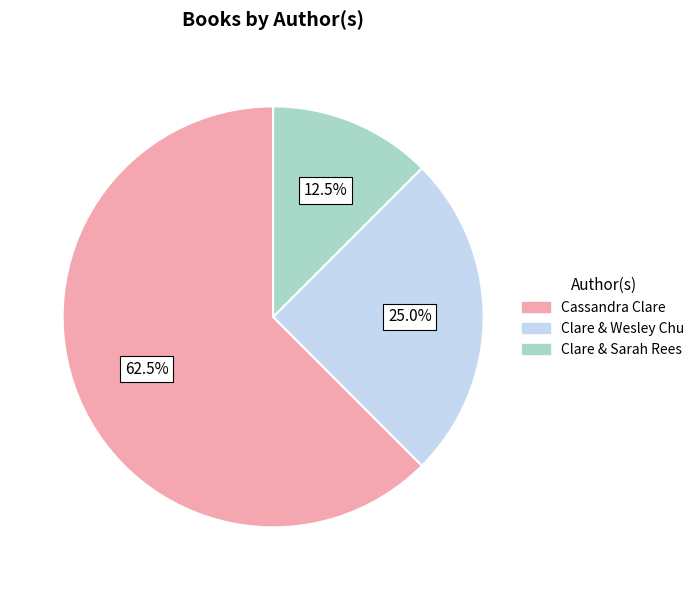

To the nearest percent, what is the difference between the largest and smallest slice percentages?

50%